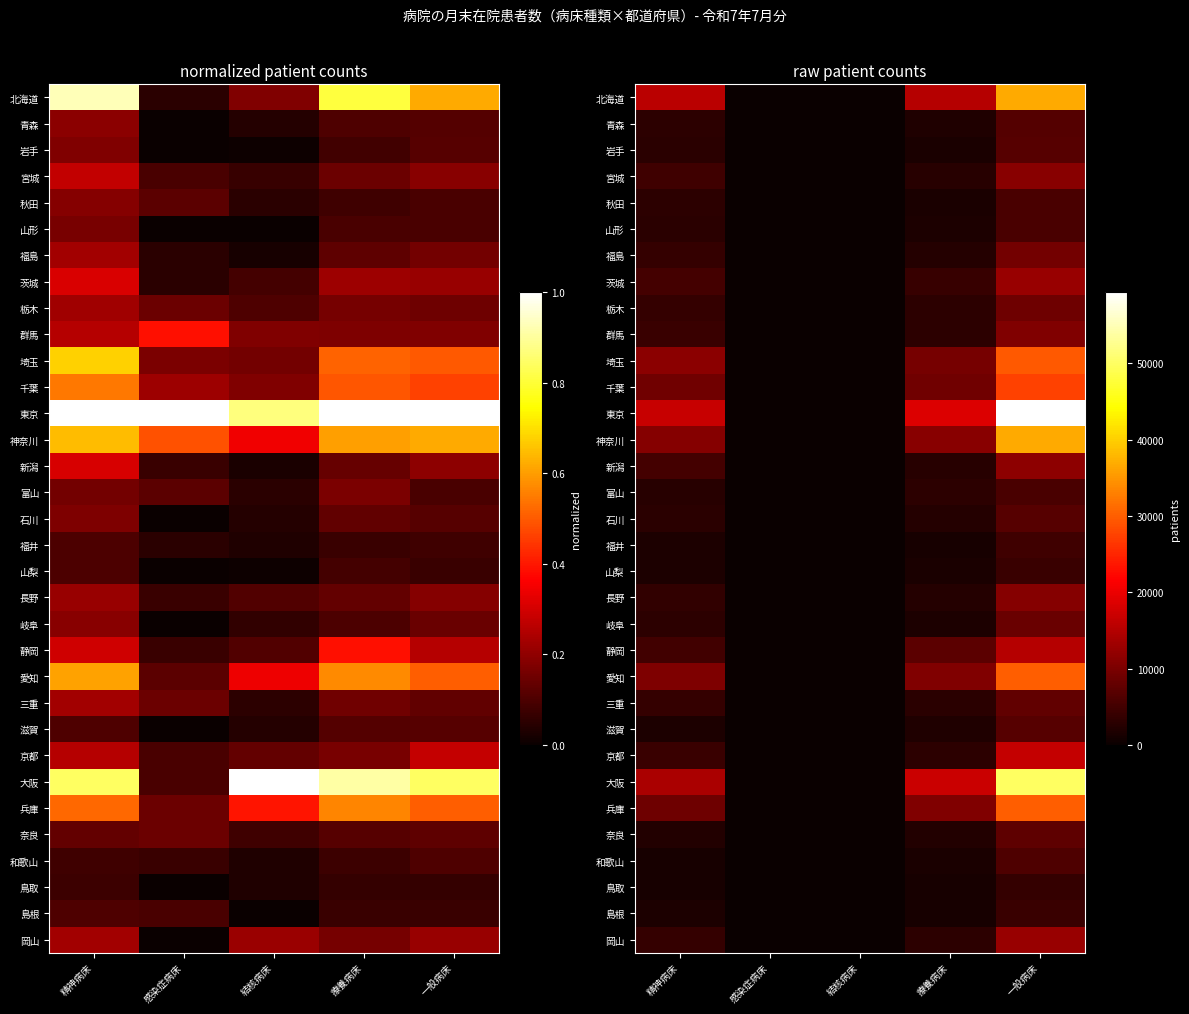

List the labels in order of 茨城 value, largest first.

一般病床, 精神病床, 療養病床, 結核病床, 感染症病床